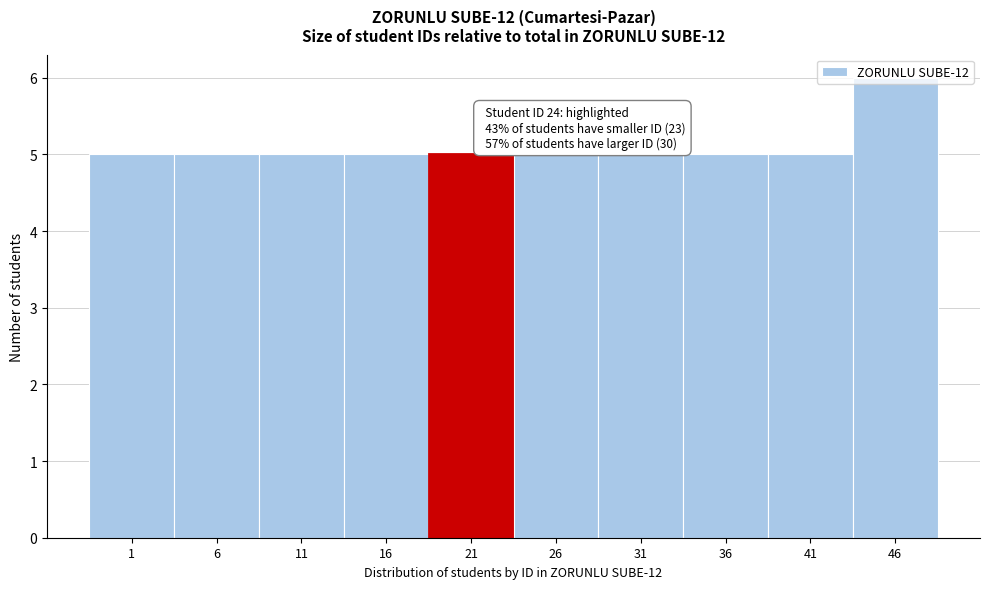

True or false: the data shows 5 at 31.

True